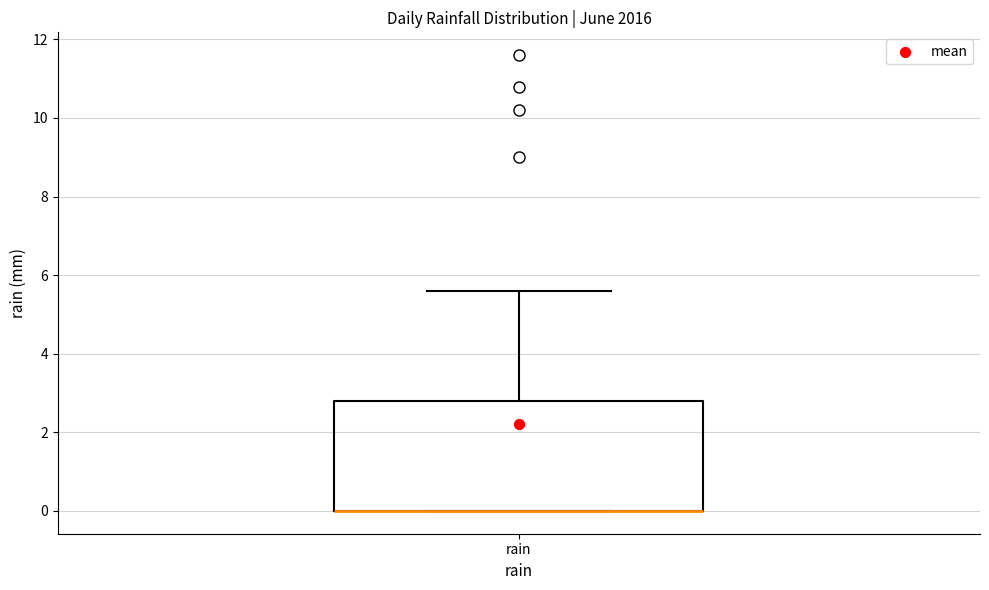

Transcribe this box plot: give where the median line is, the range the box spans, and where the two whiskers end, as read against the y-axis. The values are not printed on the chart, so give them approximately, as read against the axis.

median 0.0 (drawn on the box's lower edge), box 0.0 to 2.8, whiskers 0.0 to 5.6